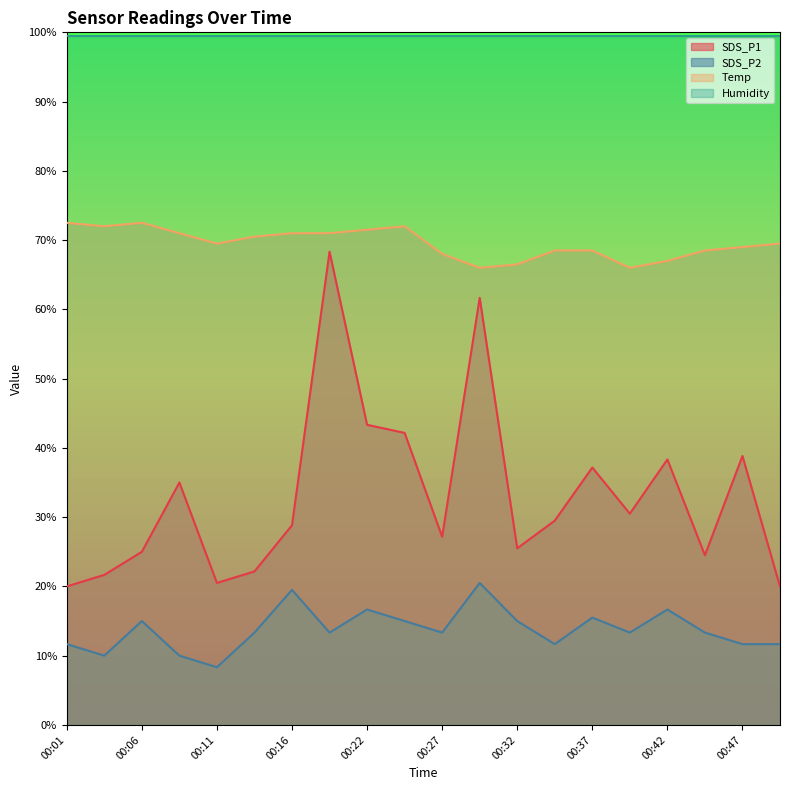

What is the total value across all series at 00:32?

206.5